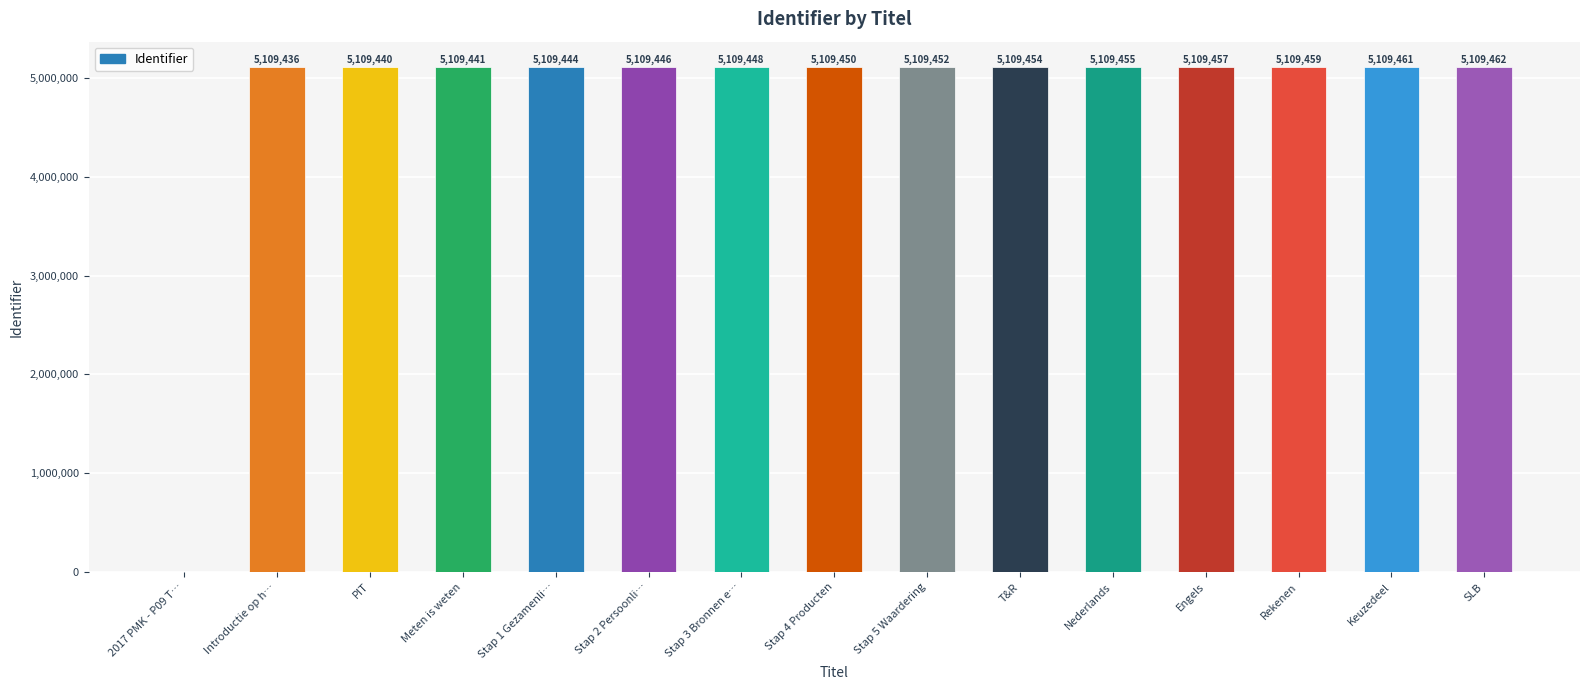

What is the average value?

4768820